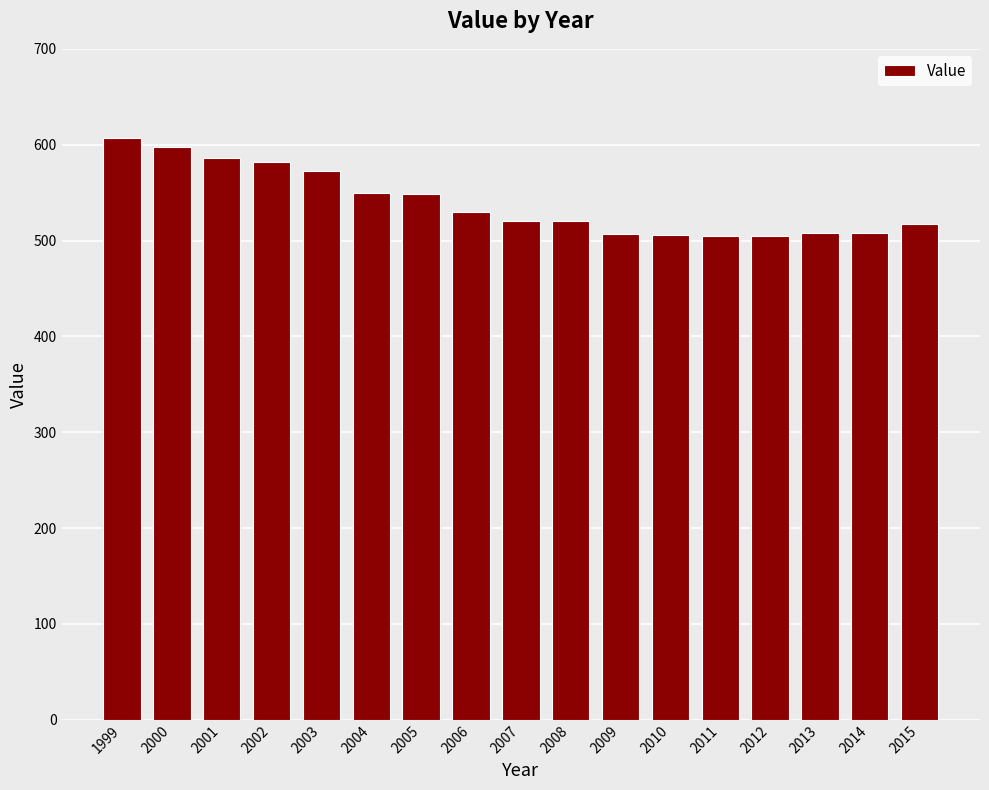

Read the value at 2015.

517.3